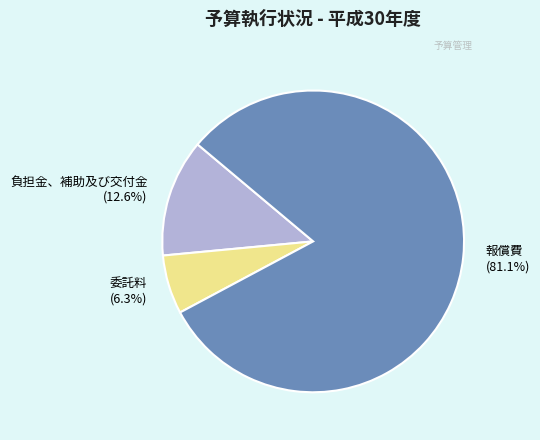

Approximately how many times larger is the value at 報償費 compared to 負担金、補助及び交付金?

6.4